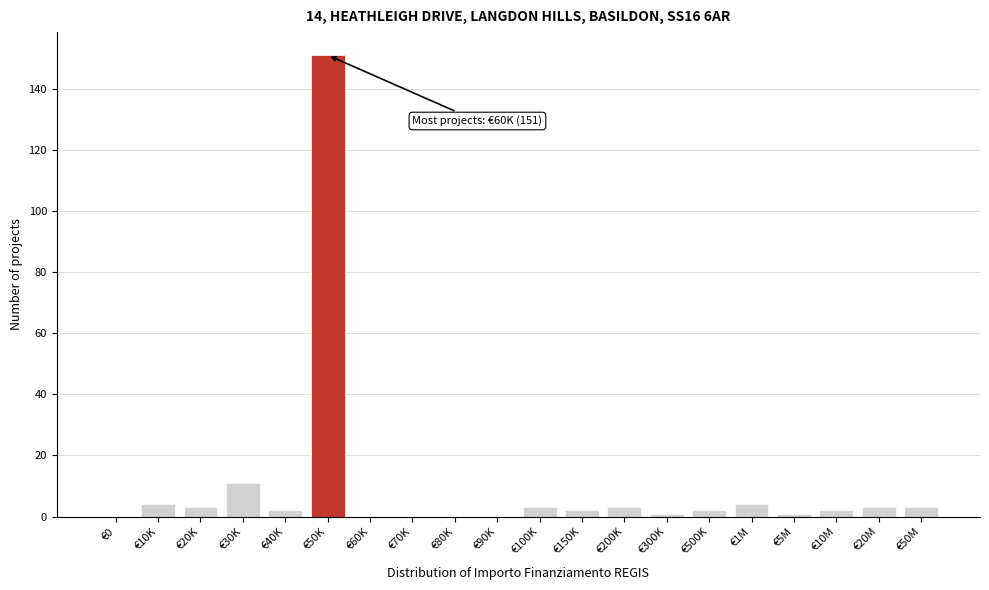

Reading right to left, list all the values displayed in this chart.

€50M=3	€20M=3	€10M=2	€5M=1	€1M=4	€500K=2	€300K=1	€200K=3	€150K=2	€100K=3	€90K=0	€80K=0	€70K=0	€60K=0	€50K=151	€40K=2	€30K=11	€20K=3	€10K=4	€0=0